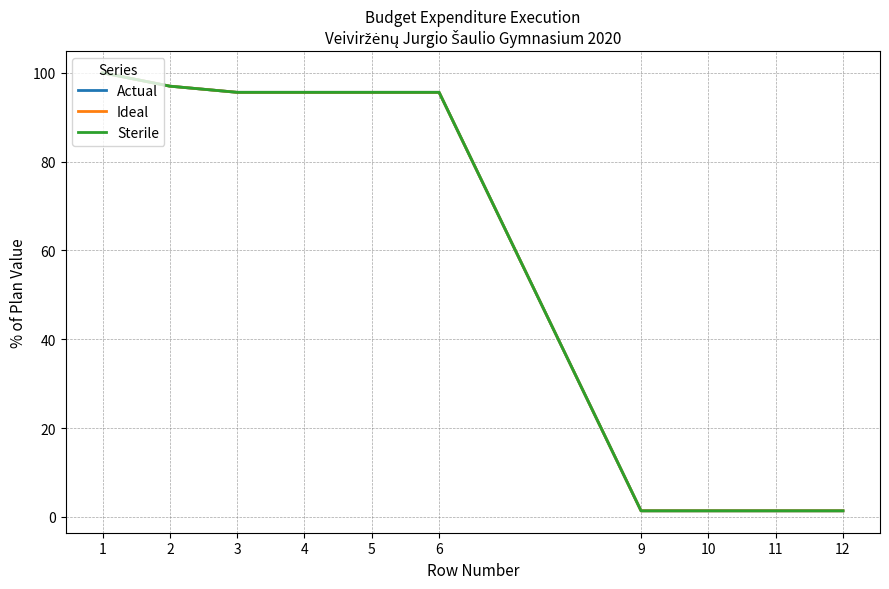

Is the value of Sterile at 9 greater than the value of Ideal at 5?

No